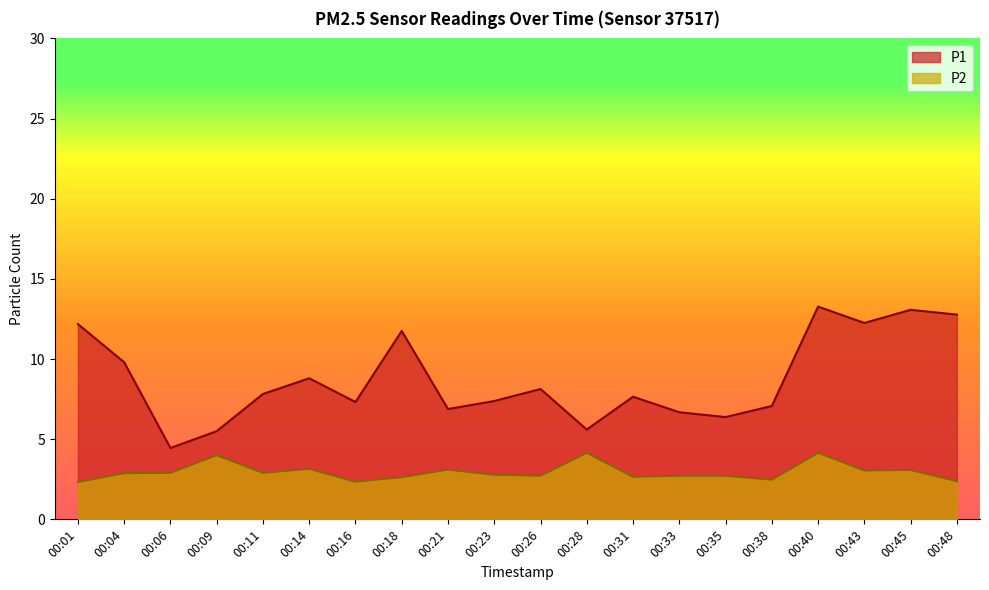

Is it true that P2 equals 2.3 at 00:01?

True